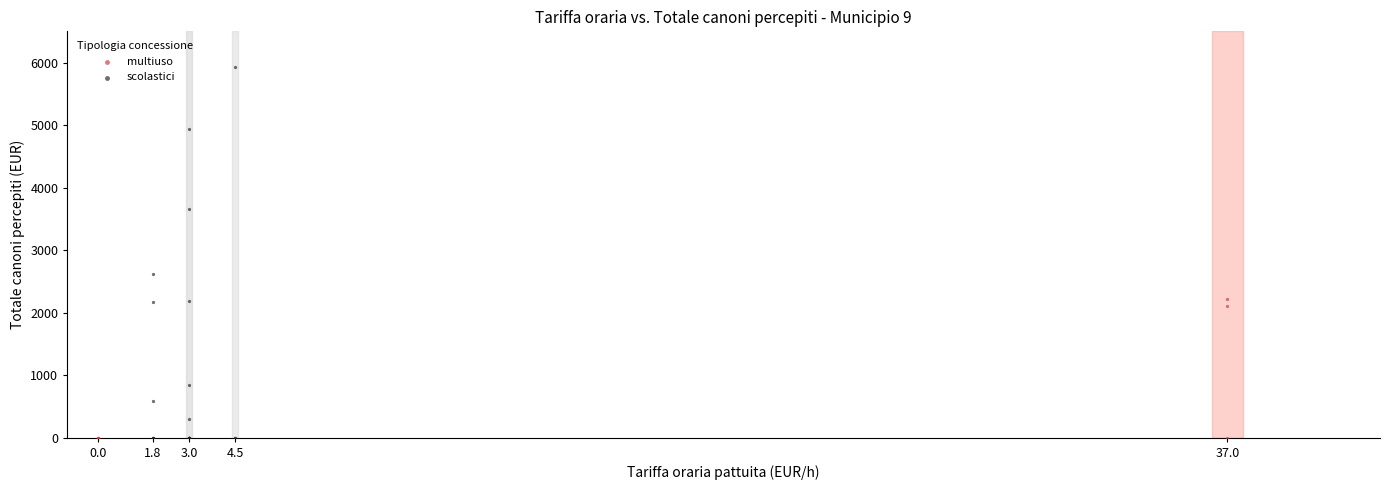

Which series has the largest Y range (max minus min)?

scolastici